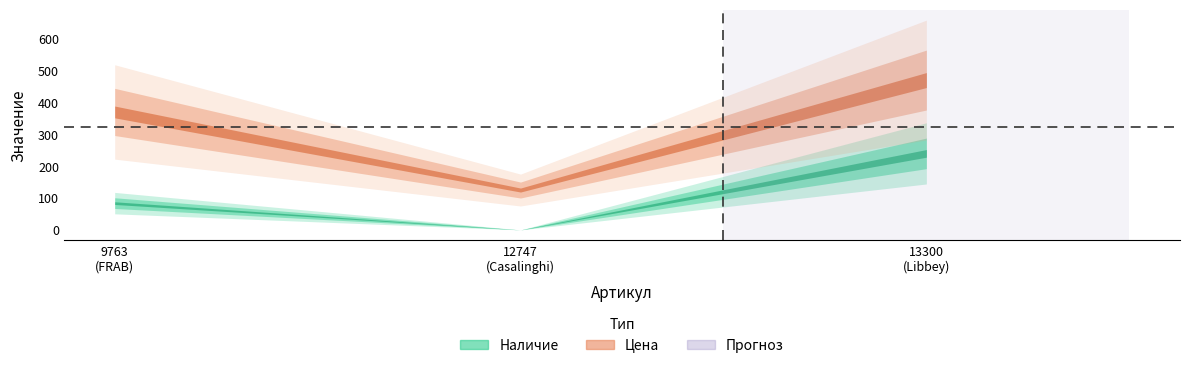

True or false: Наличие has a value of 0 at 12747.

True